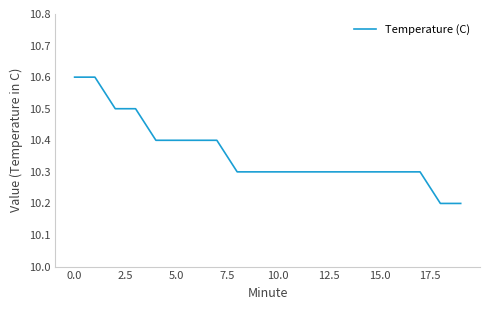

Does the chart display data point markers on the line(s)?

No